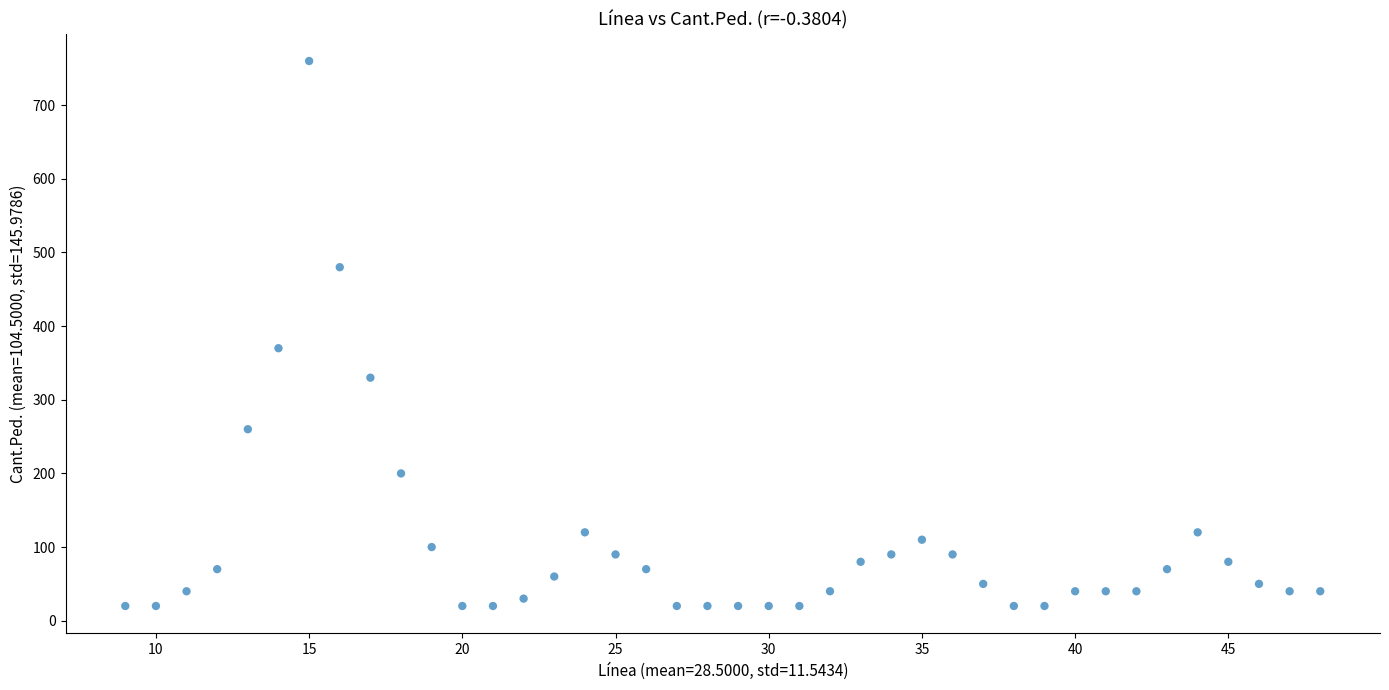

What is the range of Y values (max minus min)?

740